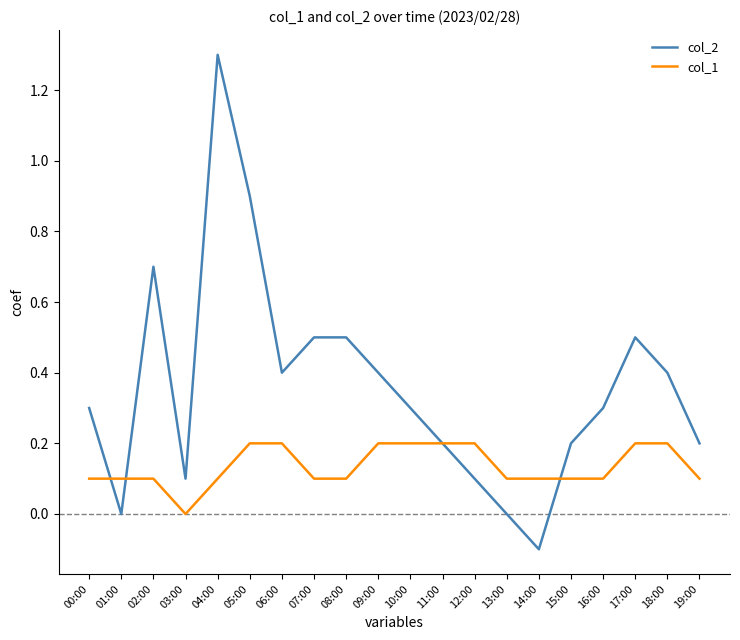

The value of col_2 at 17:00 is 0.1. True or false?

False